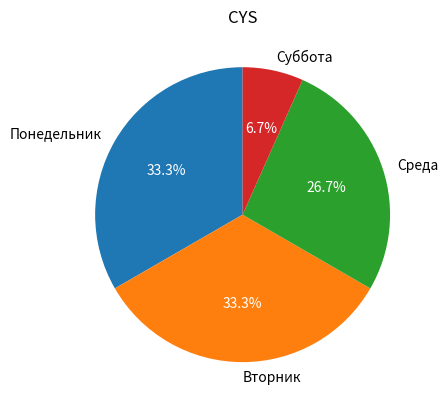

How many segments does this pie chart have?

4